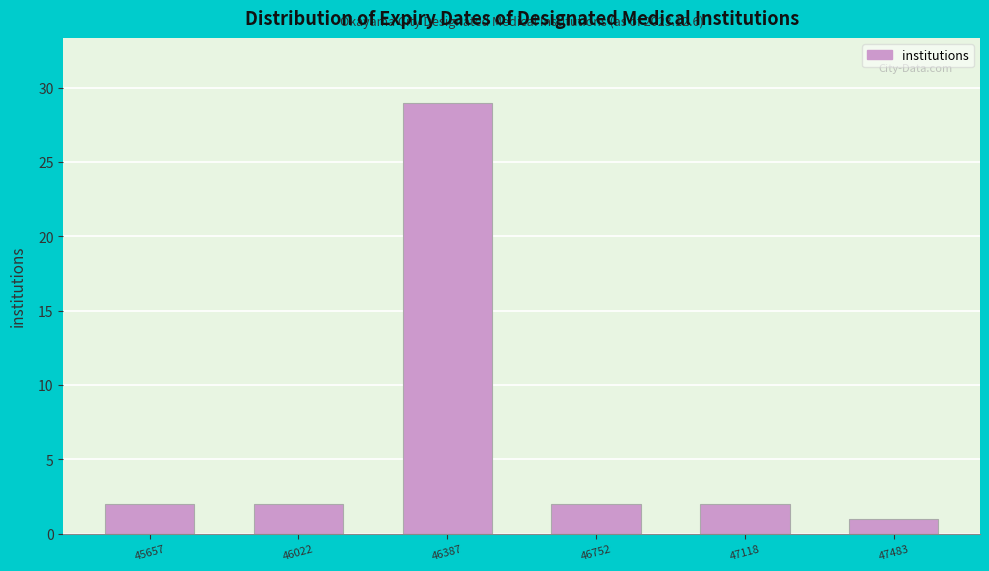

Reading right to left, transcribe all the data shown in this chart.

47483=1	47118=2	46752=2	46387=29	46022=2	45657=2